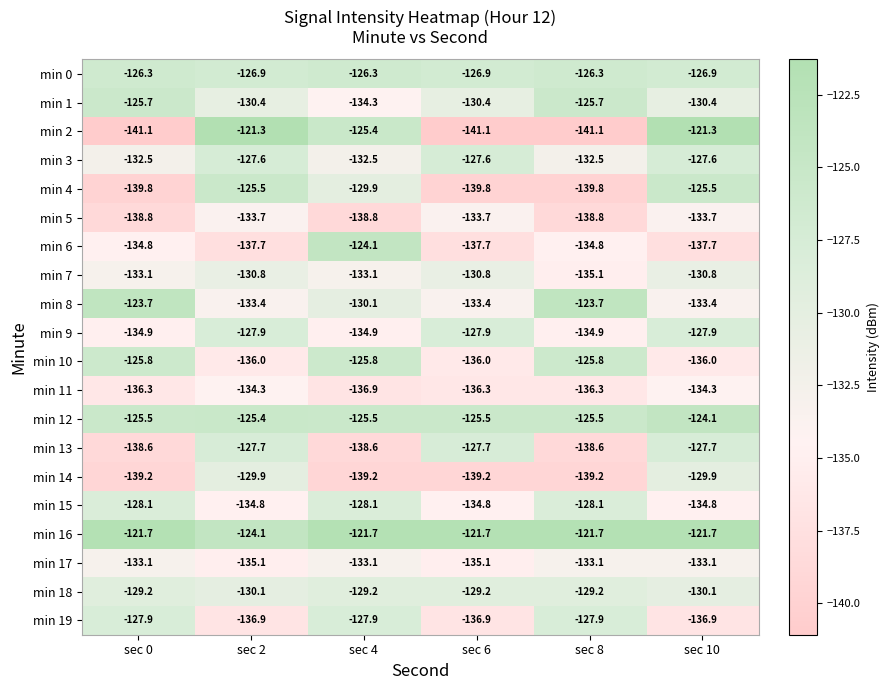

What value does the min 17 series have at sec 2?

-135.1